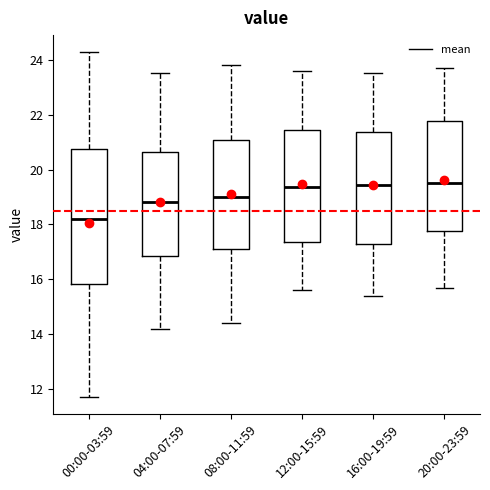

Which box is the tallest, from its lower edge to its upper edge?

00:00-03:59